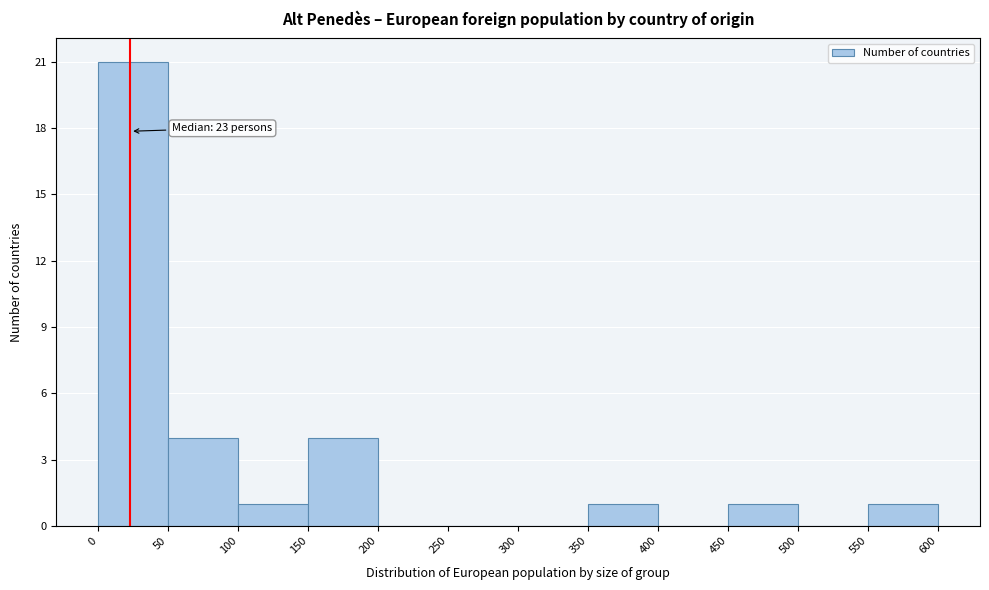

Over which range of the x-axis is the bar tallest?

0 to 50